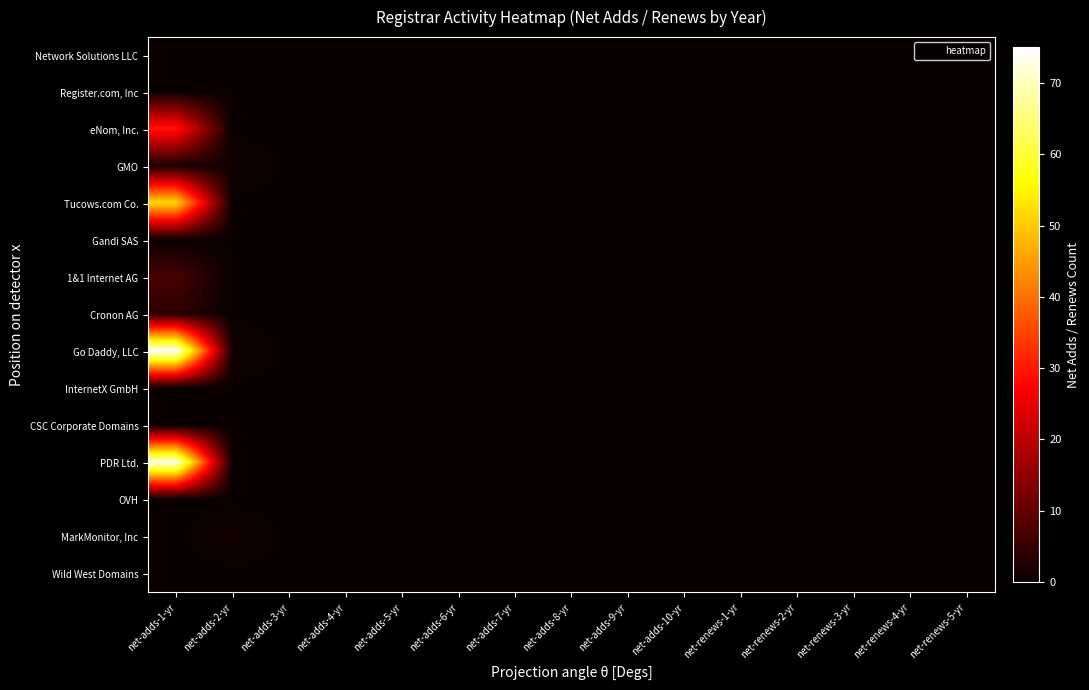

Which series has the largest range (max minus min)?

Go Daddy, LLC